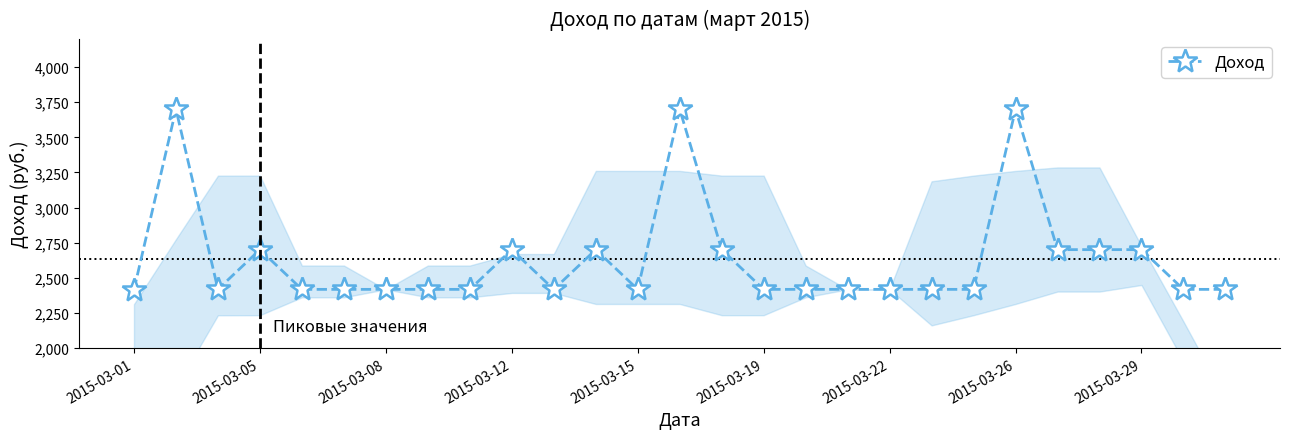

What is the value of the 27th point from the left?

2417